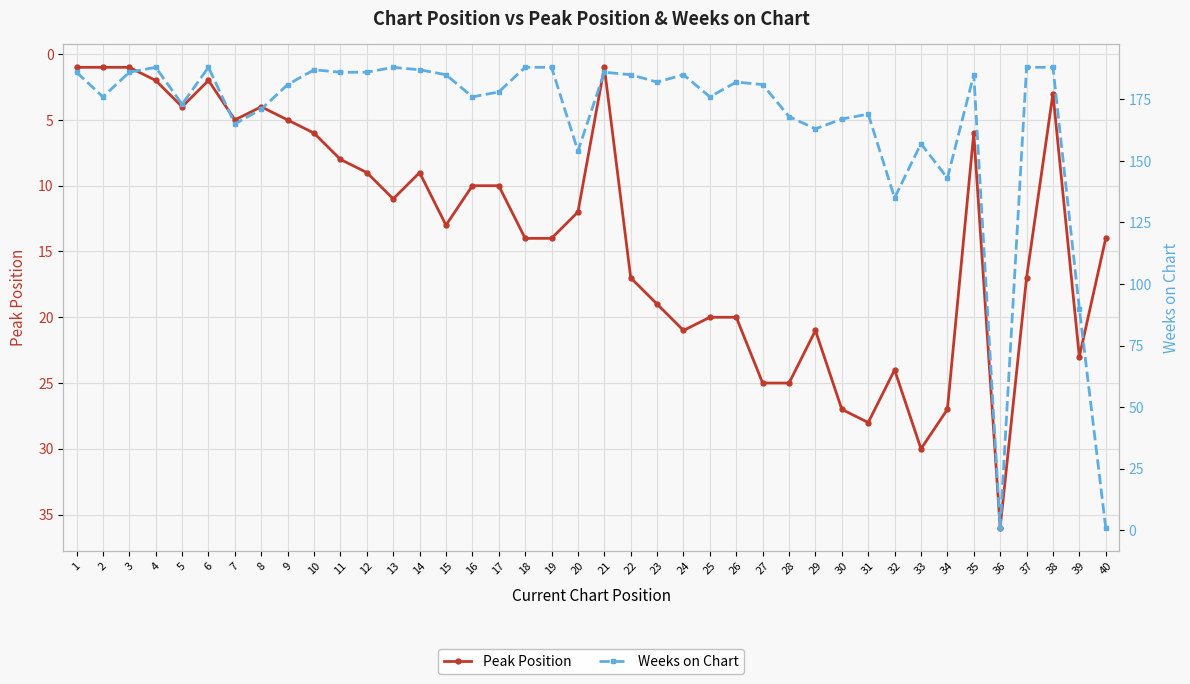

What is the value of the Peak Position point at the 6th from the left?

2